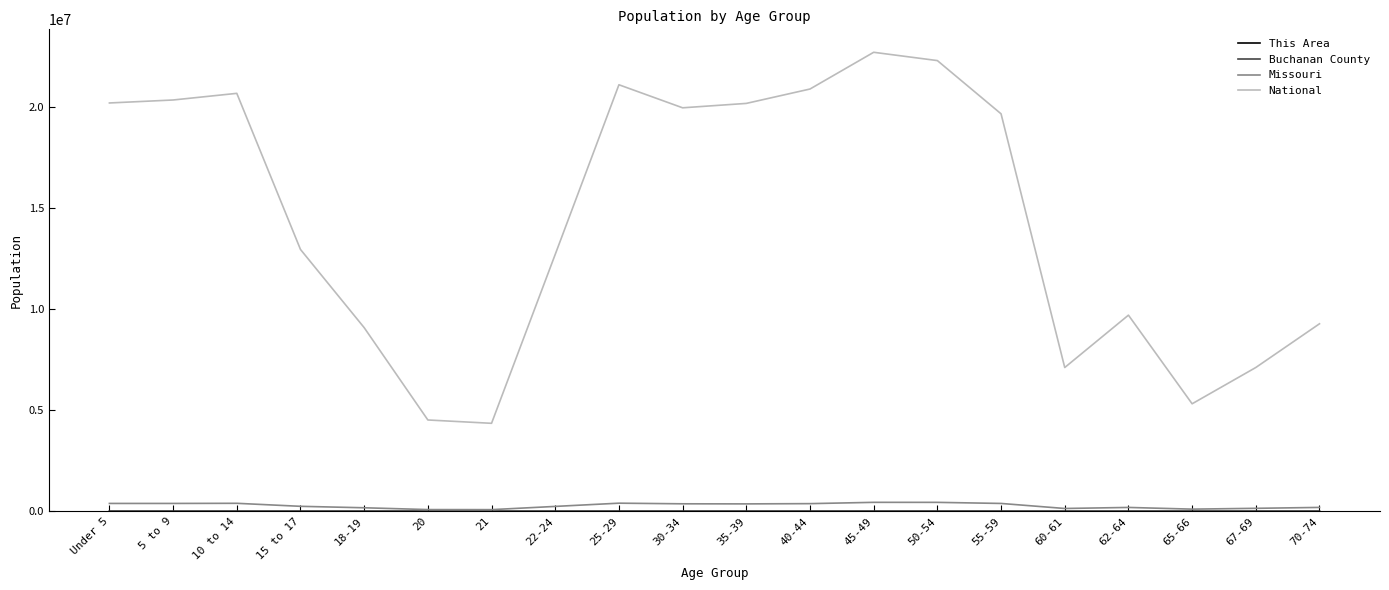

Does the chart have visible grid lines?

No